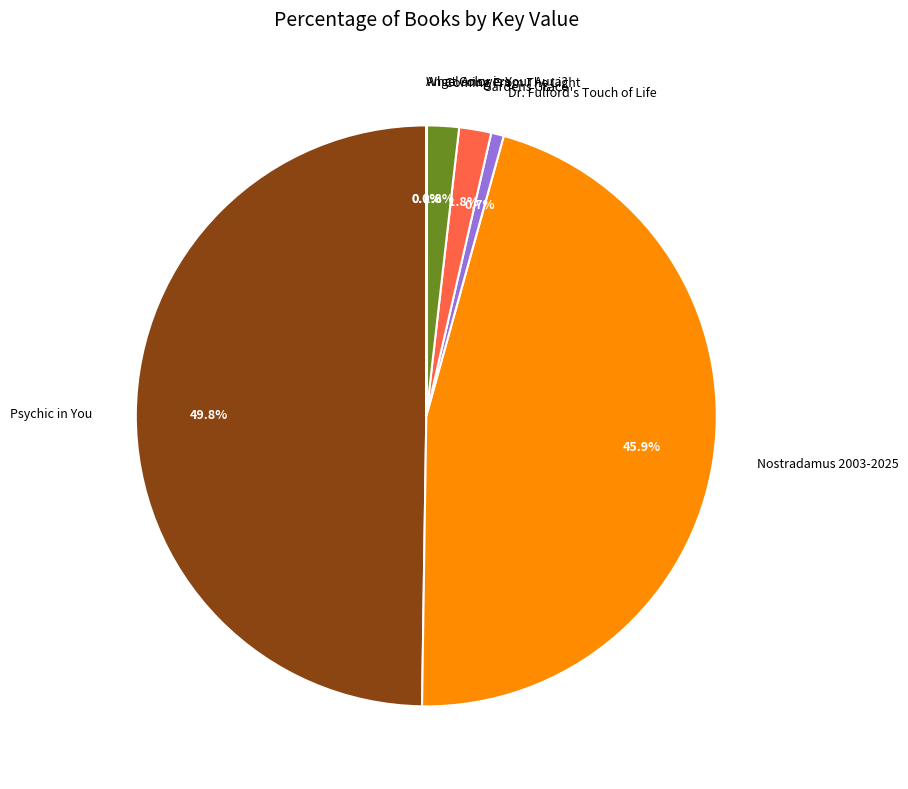

Does Nostradamus 2003-2025 represent more than half of the total?

No